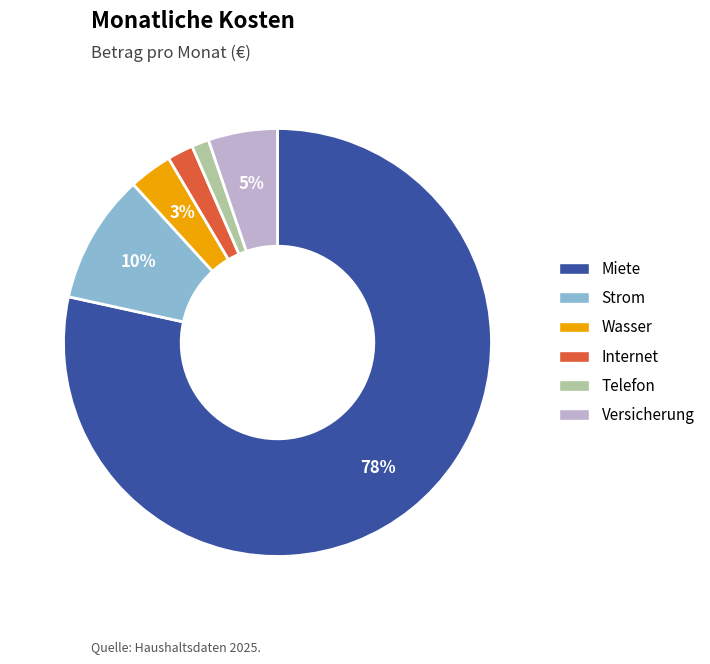

Which category has the biggest portion of the pie?

Miete